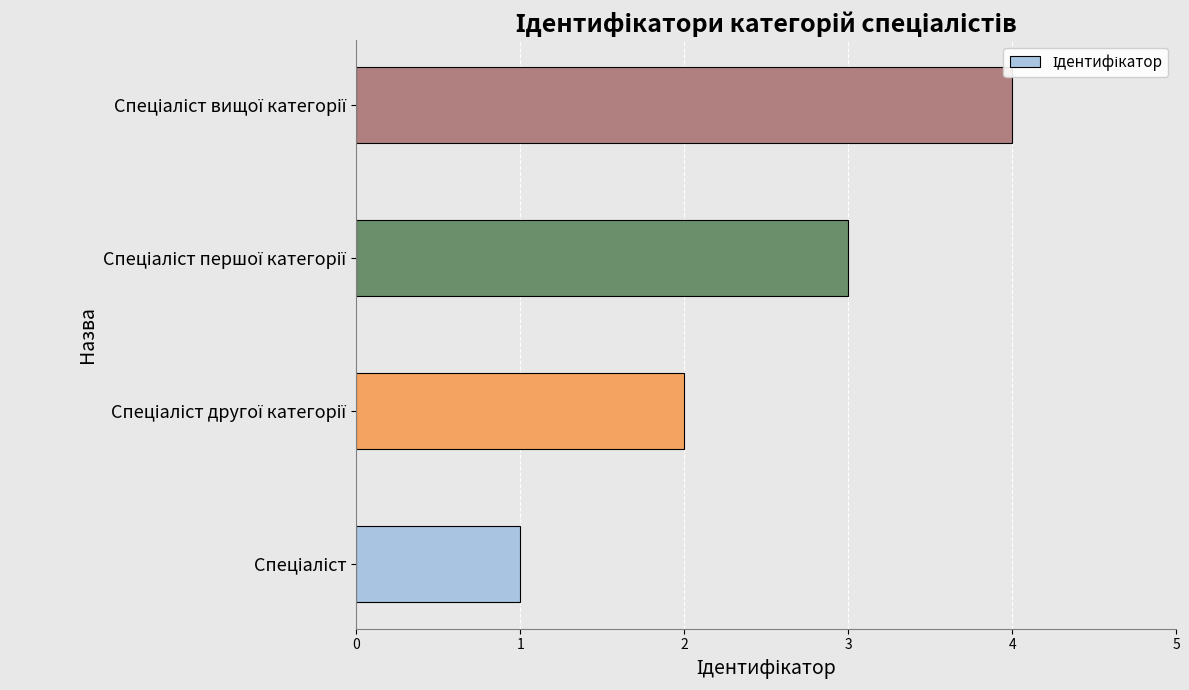

What is the difference between the maximum and minimum values?

3